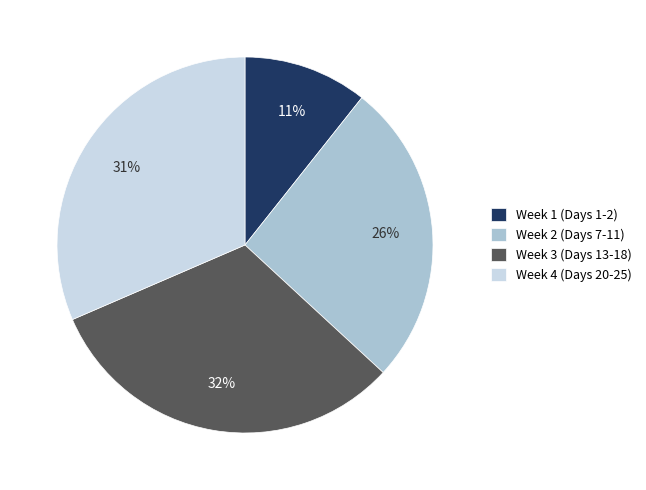

Do Week 2 (Days 7-11) and Week 4 (Days 20-25) together represent more than half of the pie?

Yes